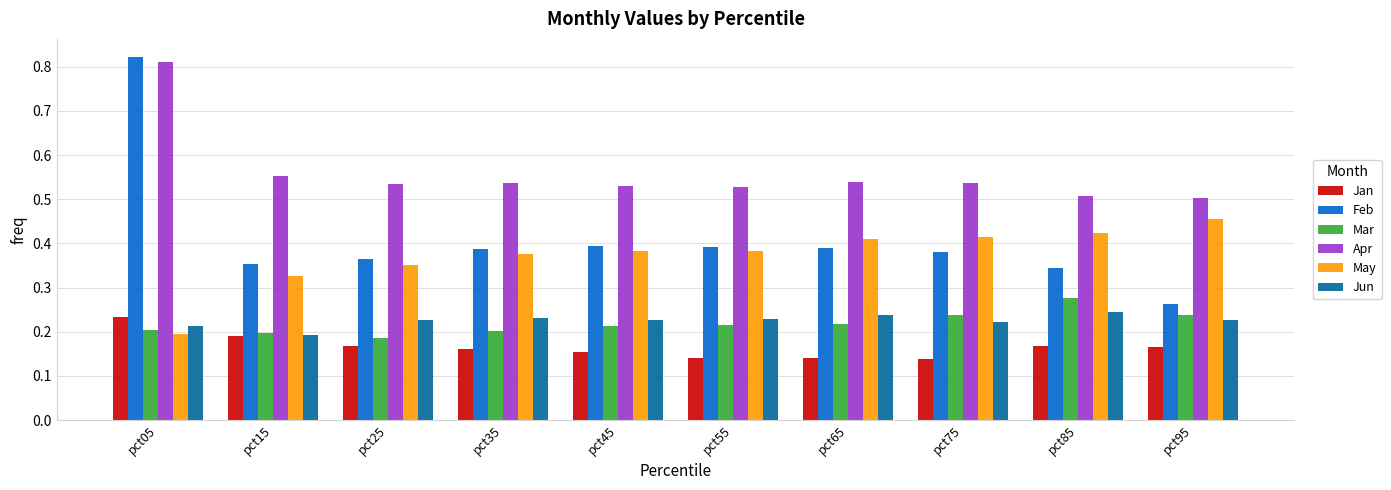

Which series has the largest range (max minus min)?

Feb